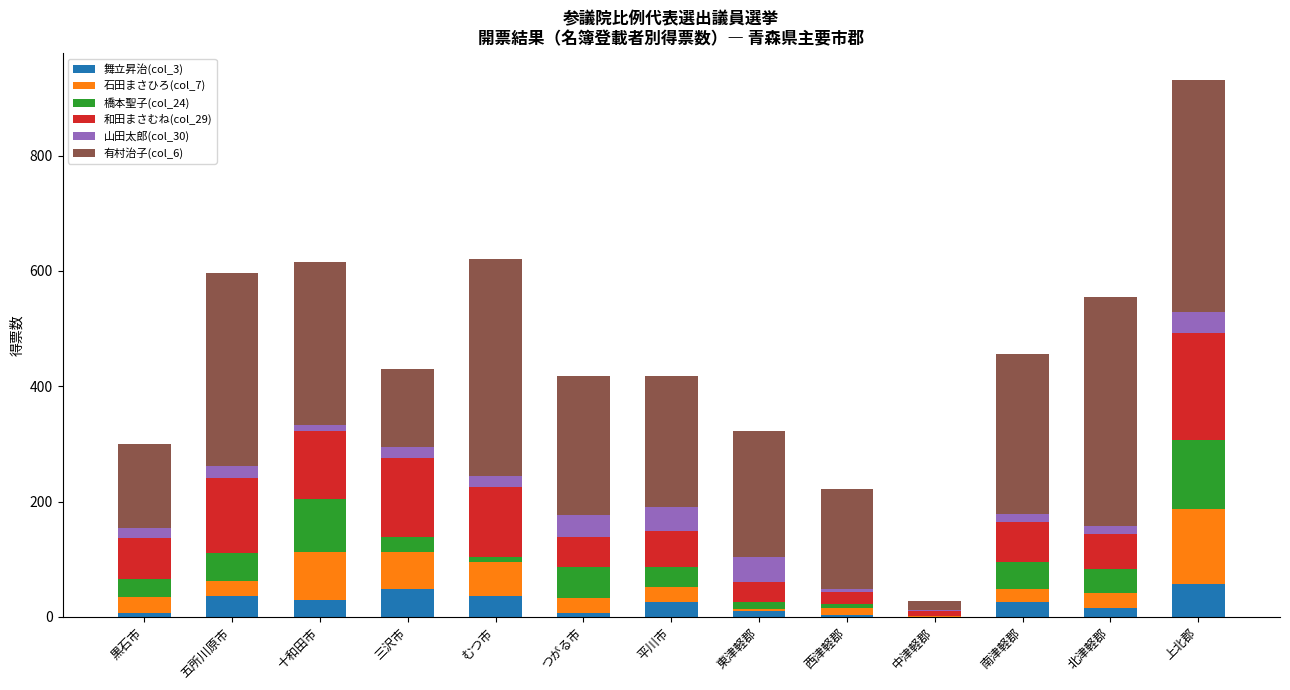

How many series are shown in this chart?

6